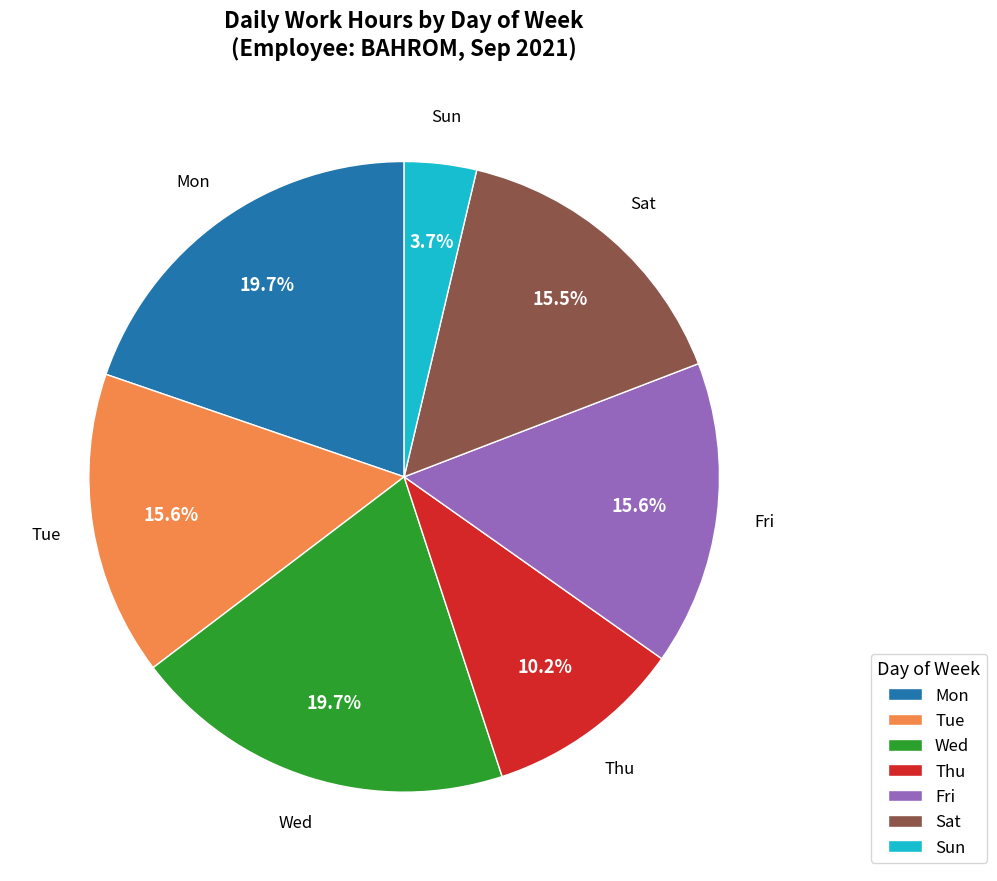

Approximately how many times larger is the value at Mon compared to Thu?

1.9